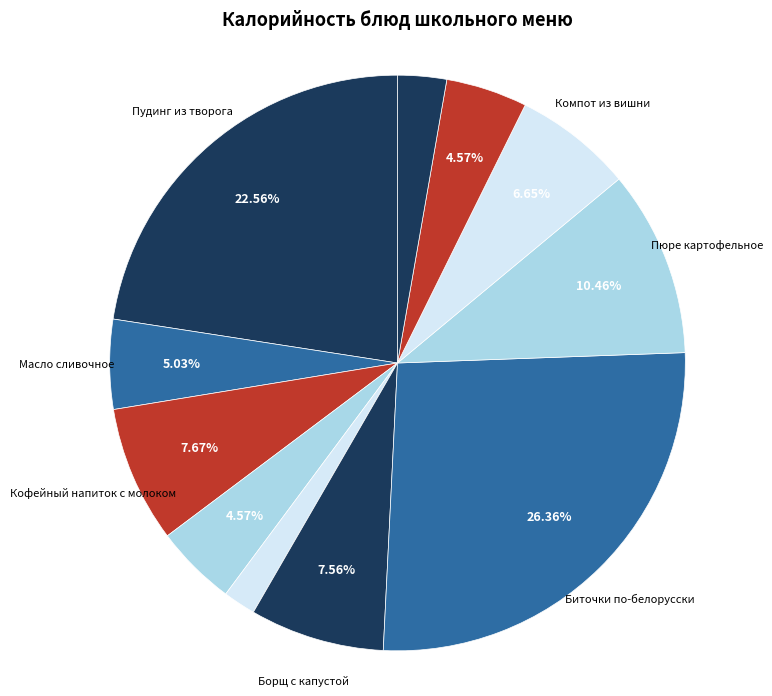

To the nearest percent, what is the average slice percentage?

9%